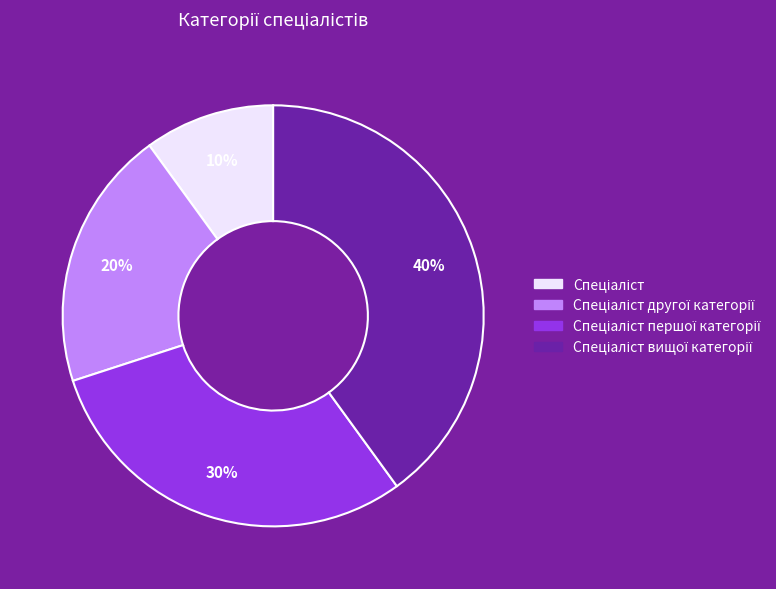

Is there any slice that represents more than half of the pie?

No